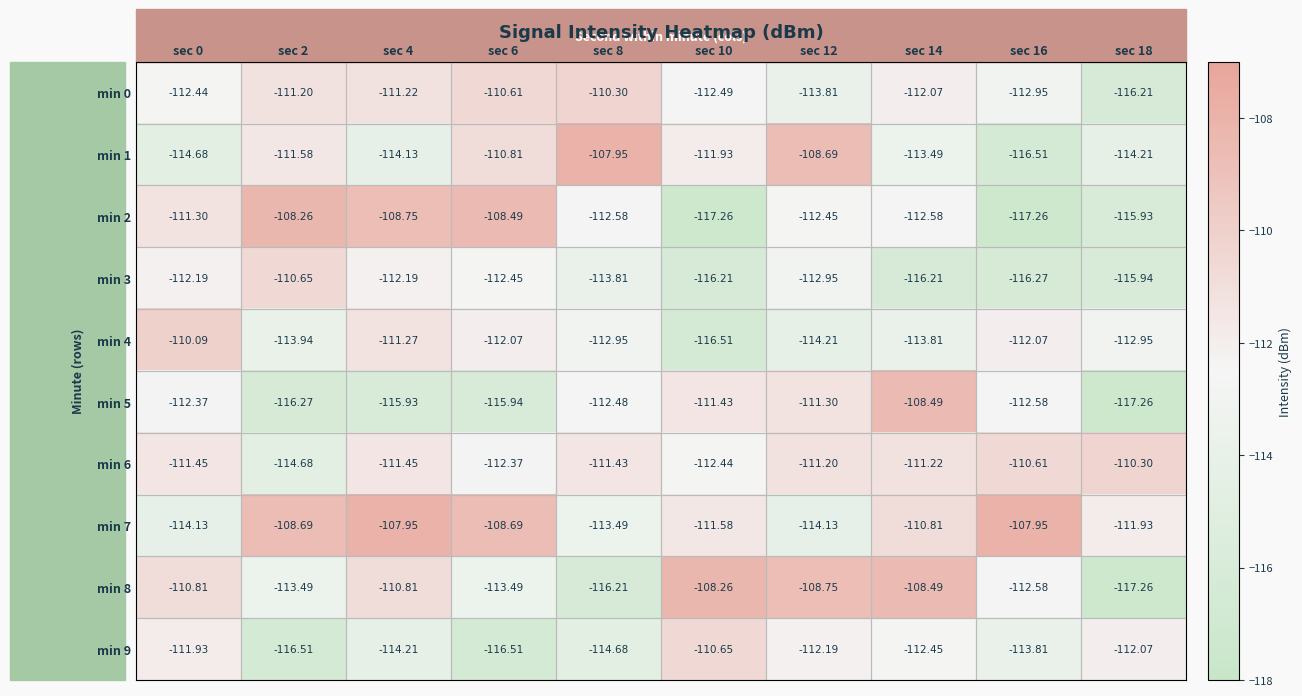

Is the value of min 7 at sec 0 greater than the value of min 8 at sec 6?

No